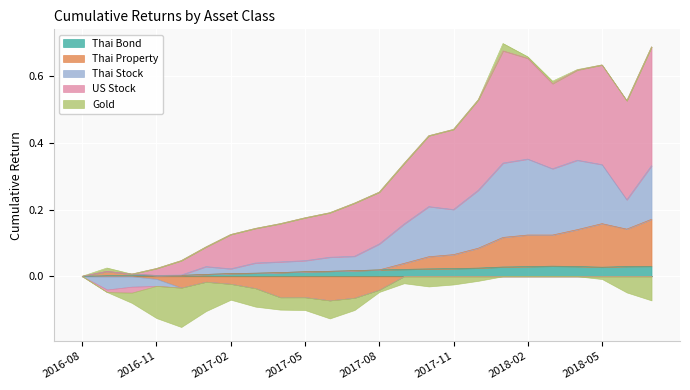

True or false: Gold and Thai Bond cross at least once.

True